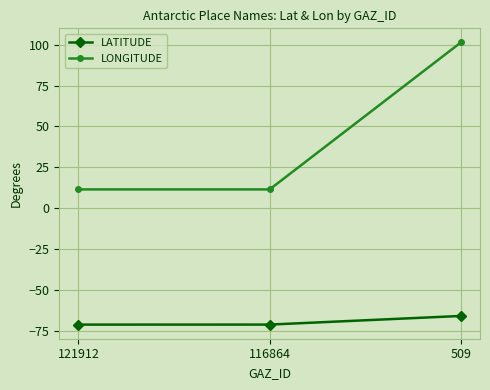

What is the value of the LONGITUDE point at the 3rd from the left?

101.4